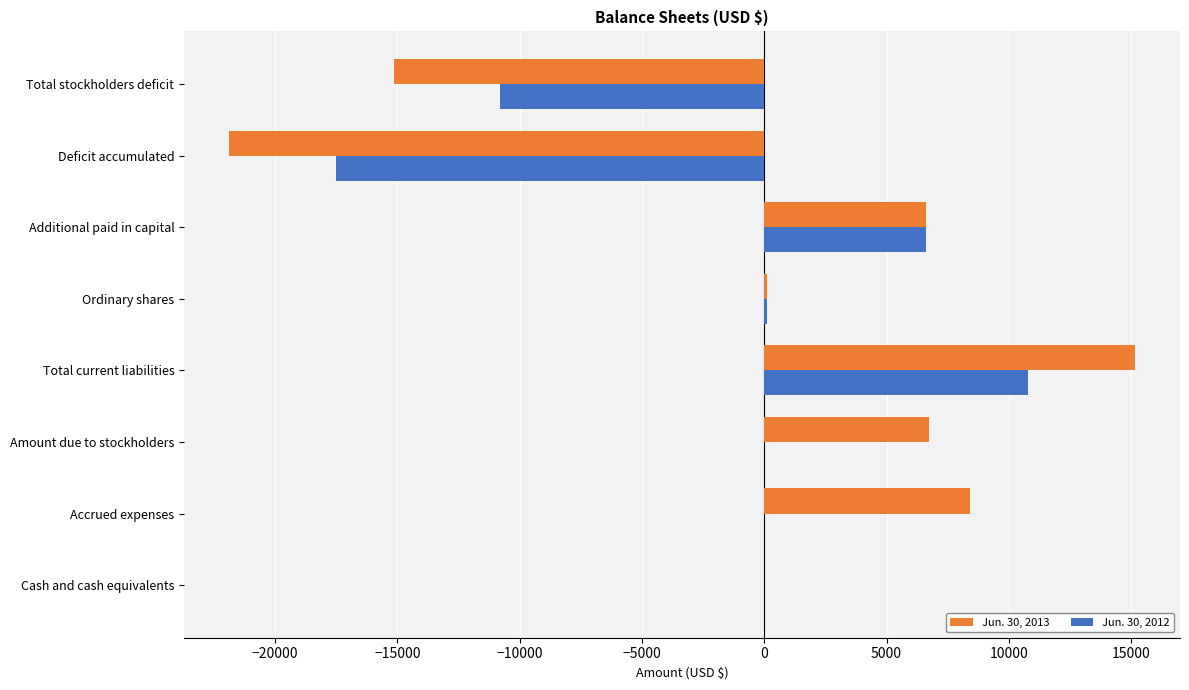

At which category does the chart reach its peak across all series?

Total current liabilities